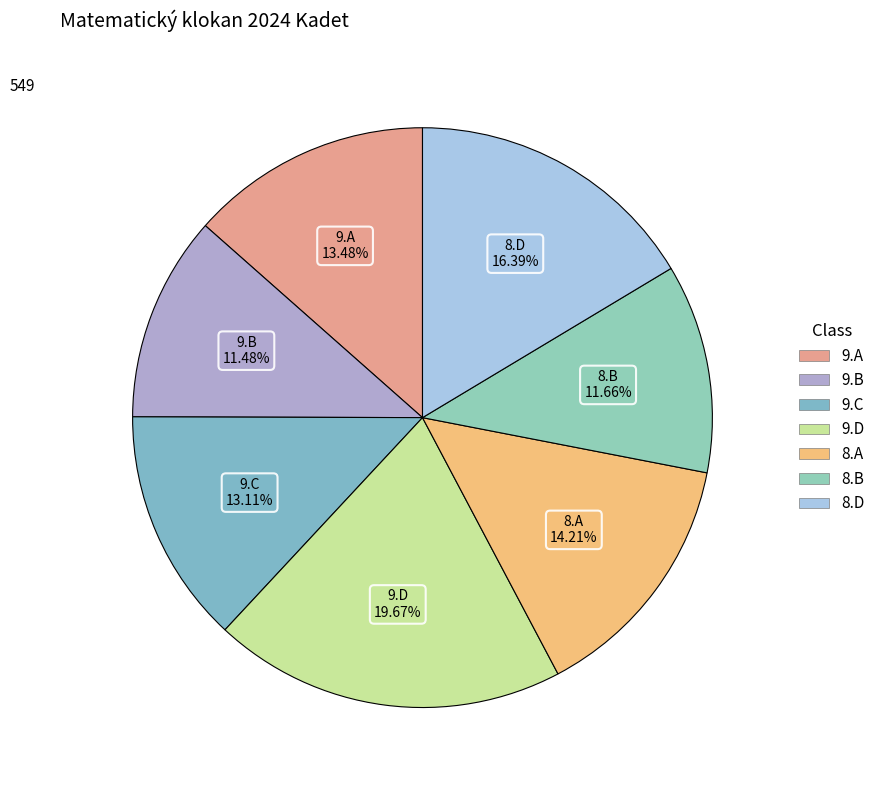

Does 9.D account for over 50% of the chart?

No